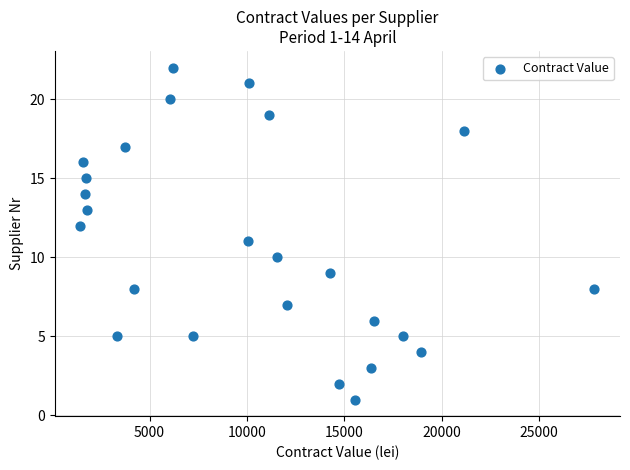

What is the range of Y values (max minus min)?

21